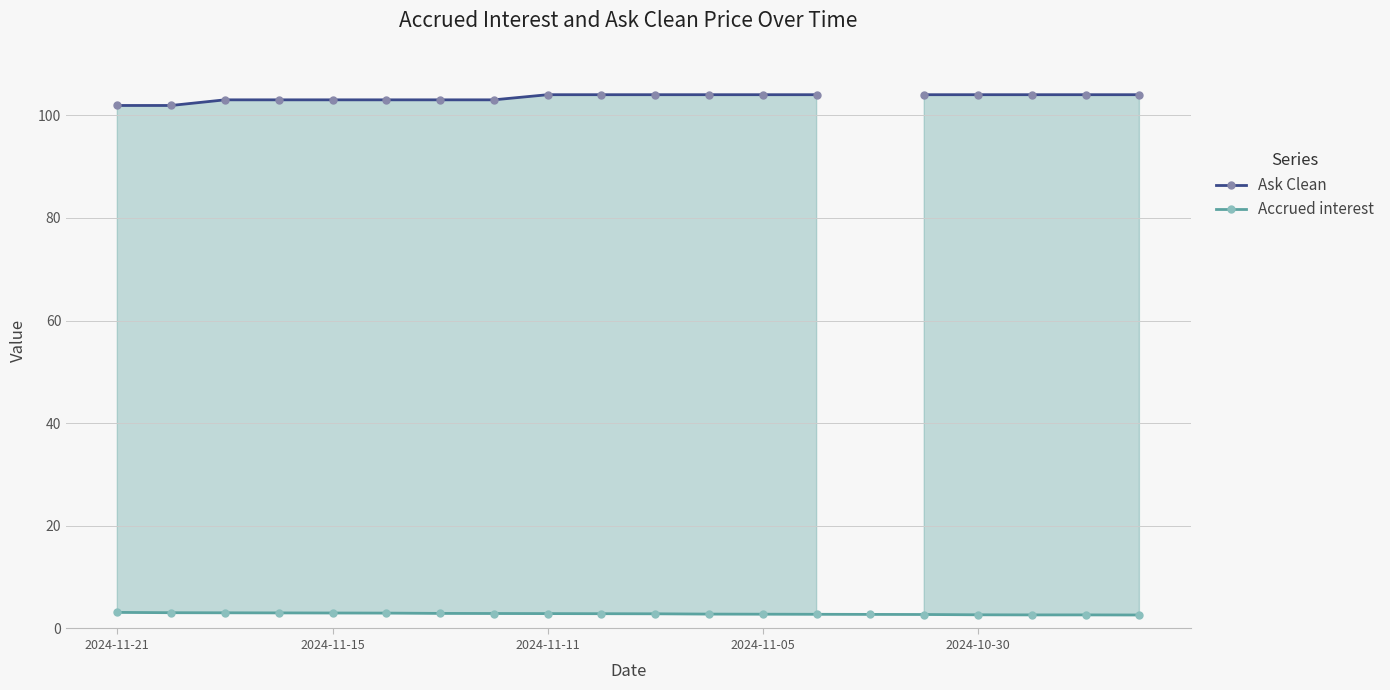

Rank the series at 15 from lowest to highest value.

Accrued interest, Ask Clean